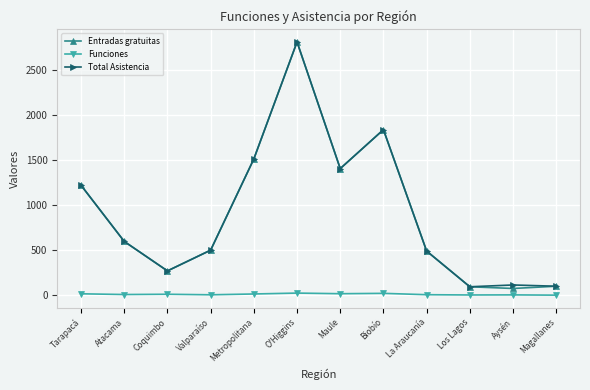

How many lines are shown in the chart?

3